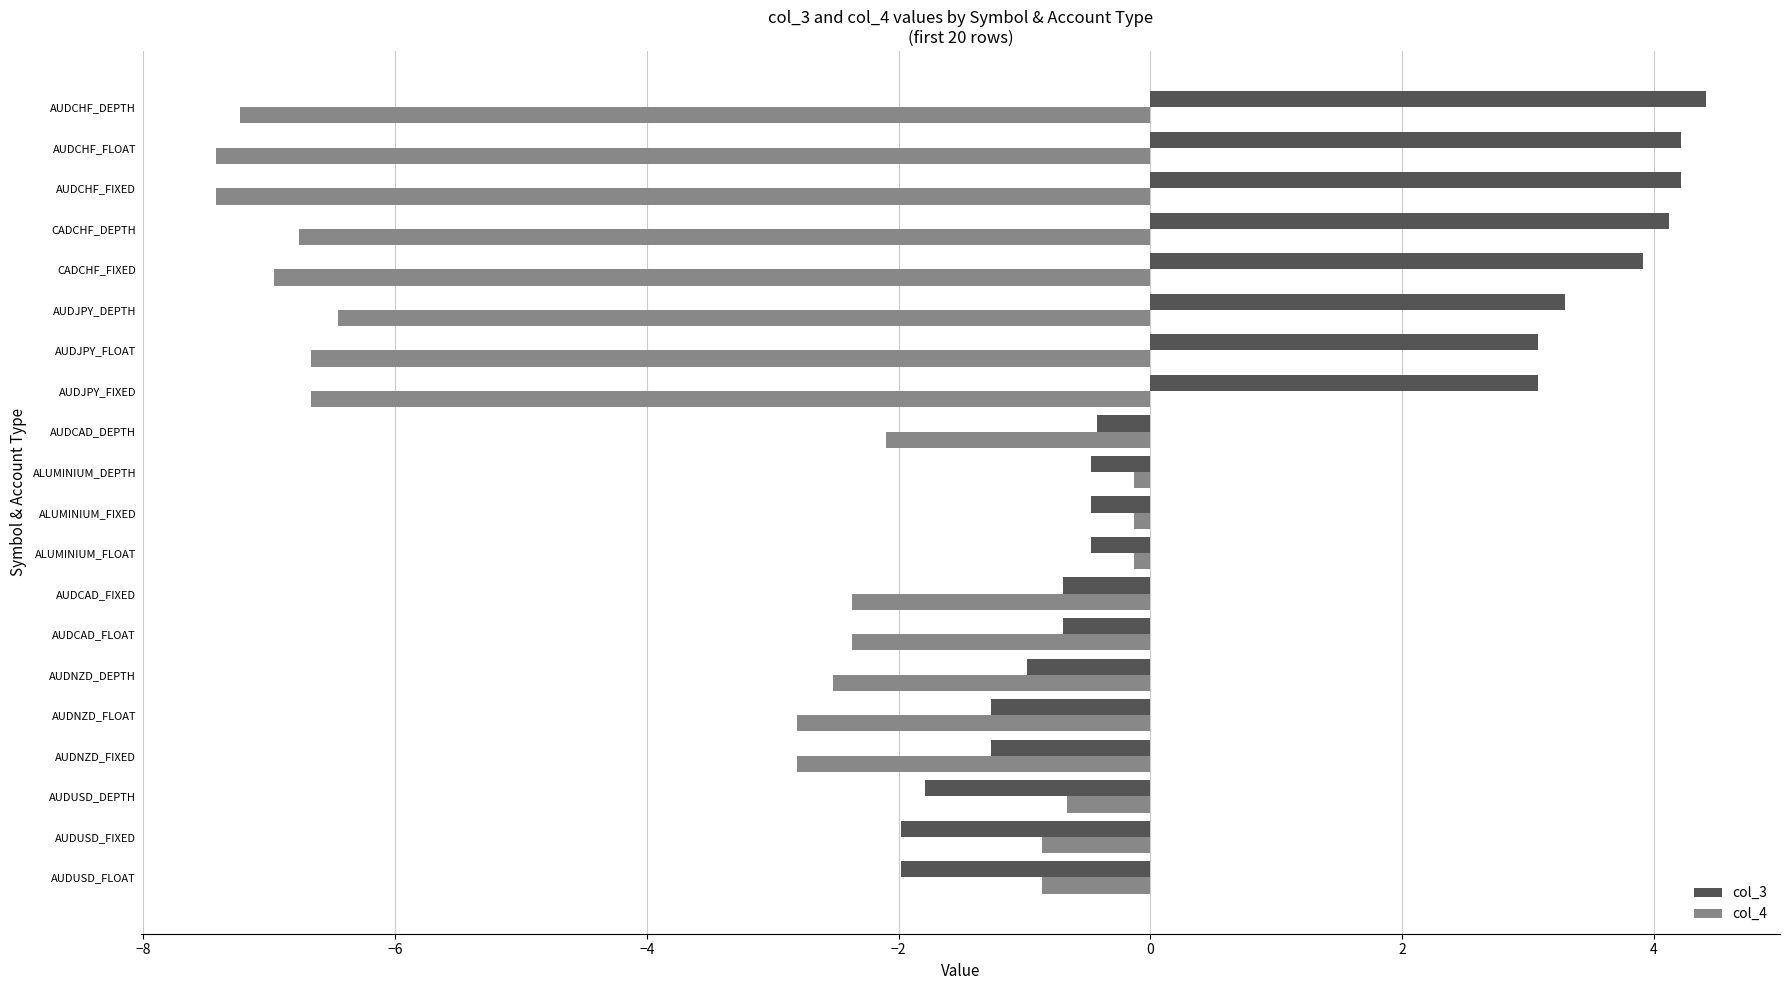

What is the lowest value of the col_4 series?

-7.4